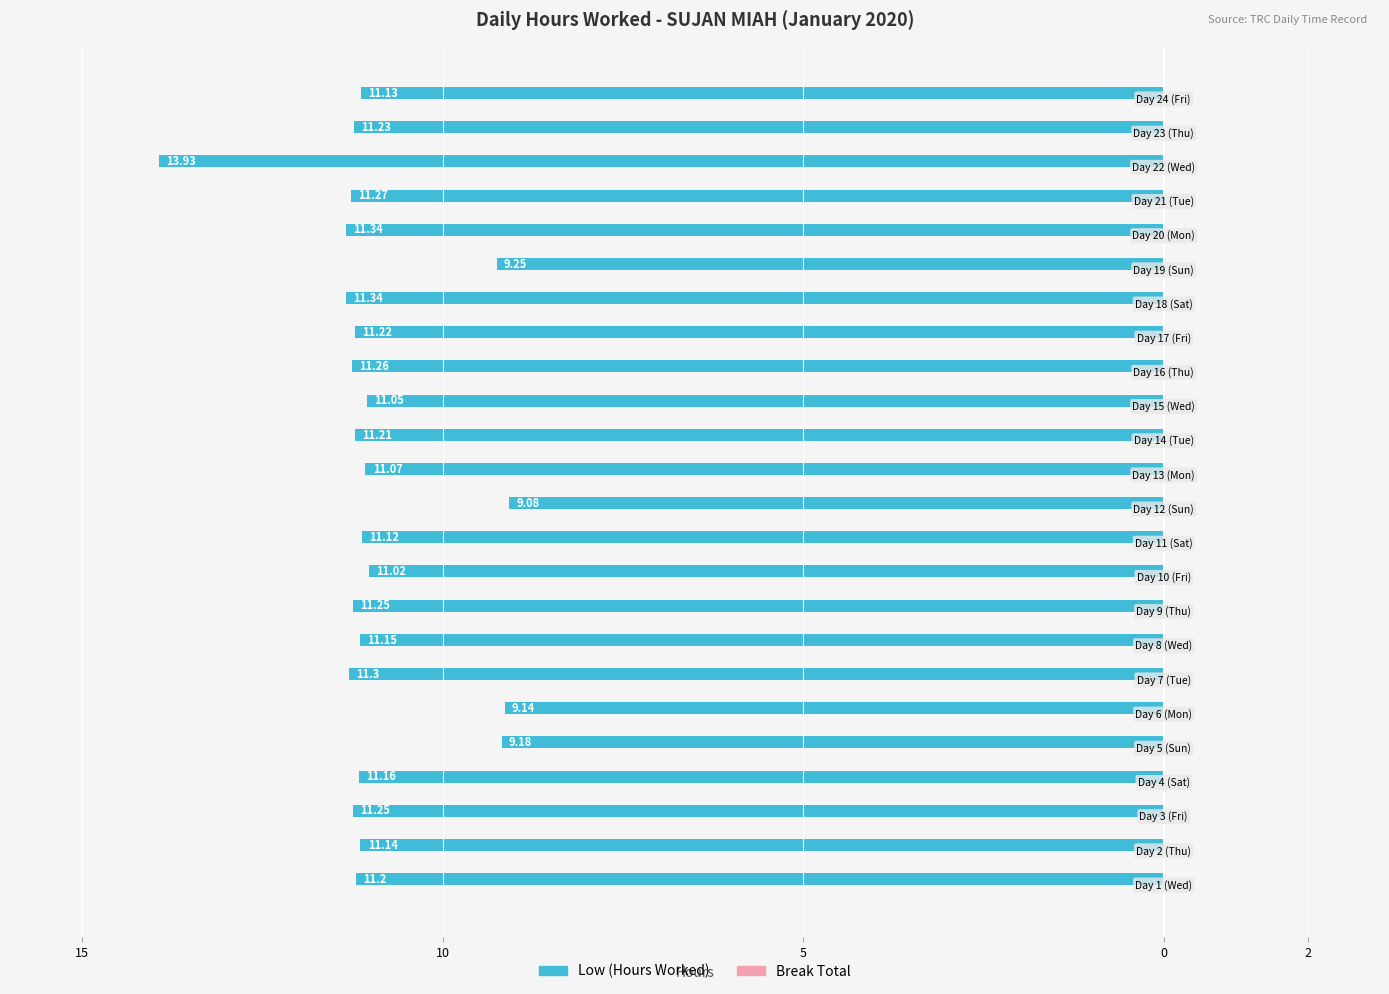

Does the chart contain any negative values?

Yes